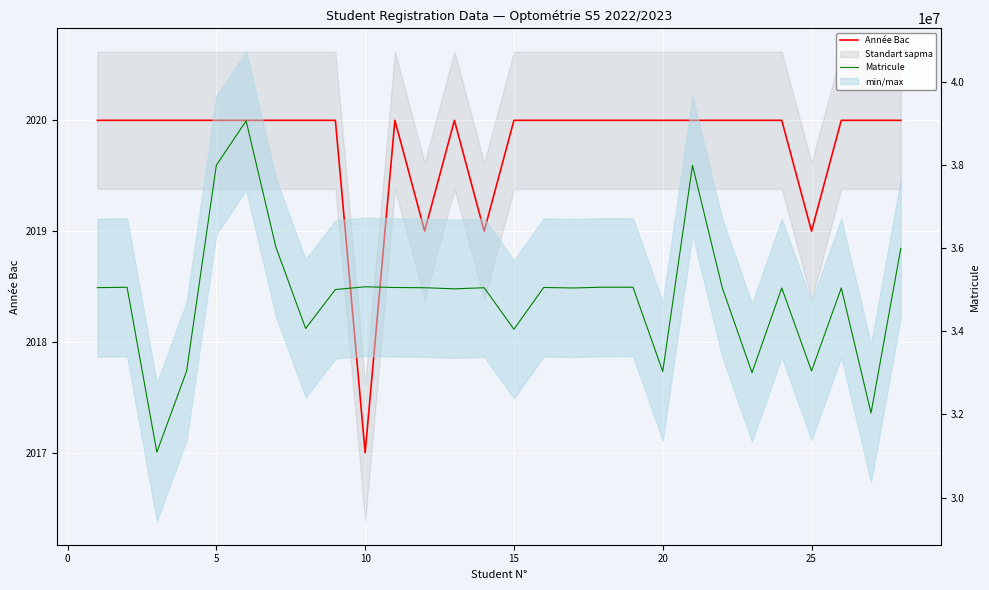

What is the highest value of the Matricule series?

39071320